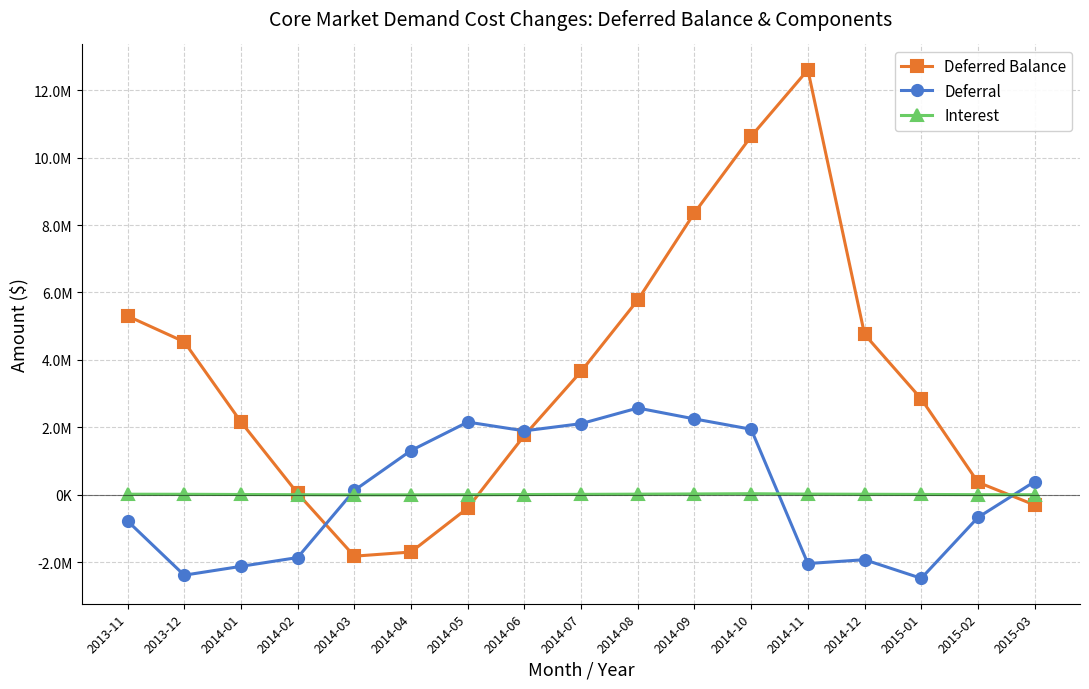

Which series has the largest total across all categories?

Deferred Balance